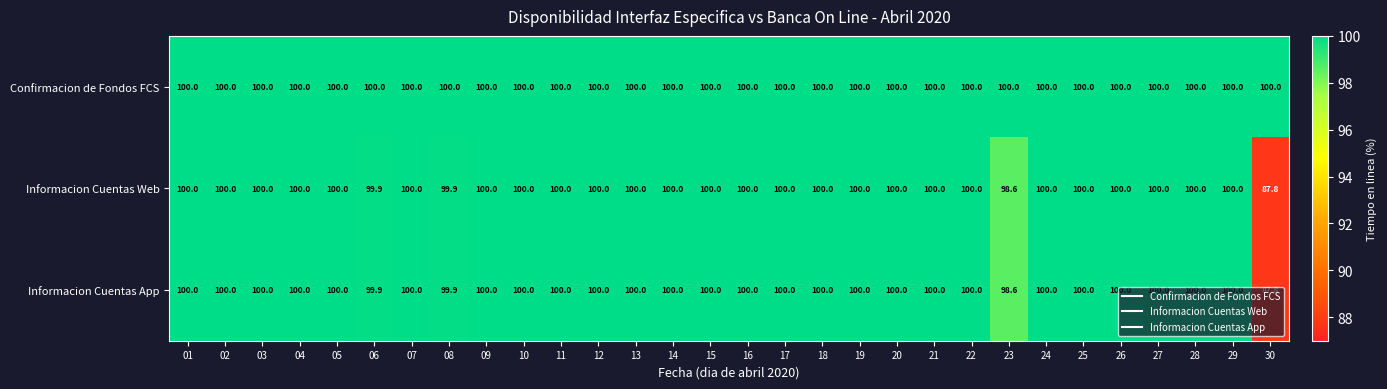

At how many categories does at least one series exceed 96?

30